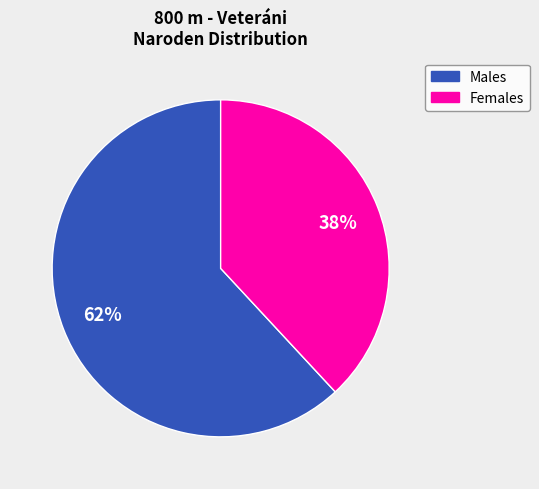

To the nearest percent, what is the average slice percentage?

50%